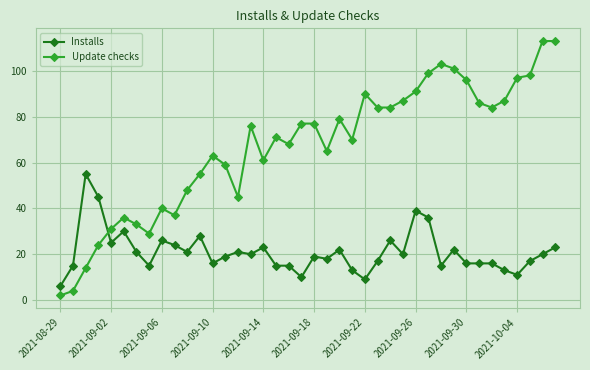

Reading left to right, extract all data points from this chart.

Installs: 6	15	55	45	25	30	21	15	26	24	21	28	16	19	21	20	23	15	15	10	19	18	22	13	9	17	26	20	39	36	15	22	16	16	16	13	11	17	20	23
Update checks: 2	4	14	24	31	36	33	29	40	37	48	55	63	59	45	76	61	71	68	77	77	65	79	70	90	84	84	87	91	99	103	101	96	86	84	87	97	98	113	113